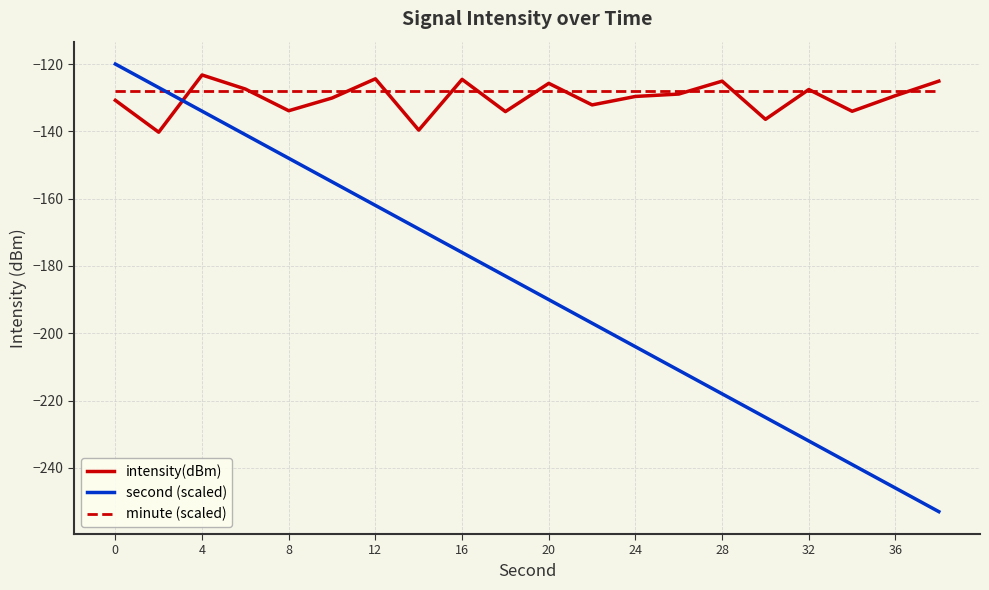

List the series in order of their peak value, highest first.

second (scaled), intensity(dBm), minute (scaled)